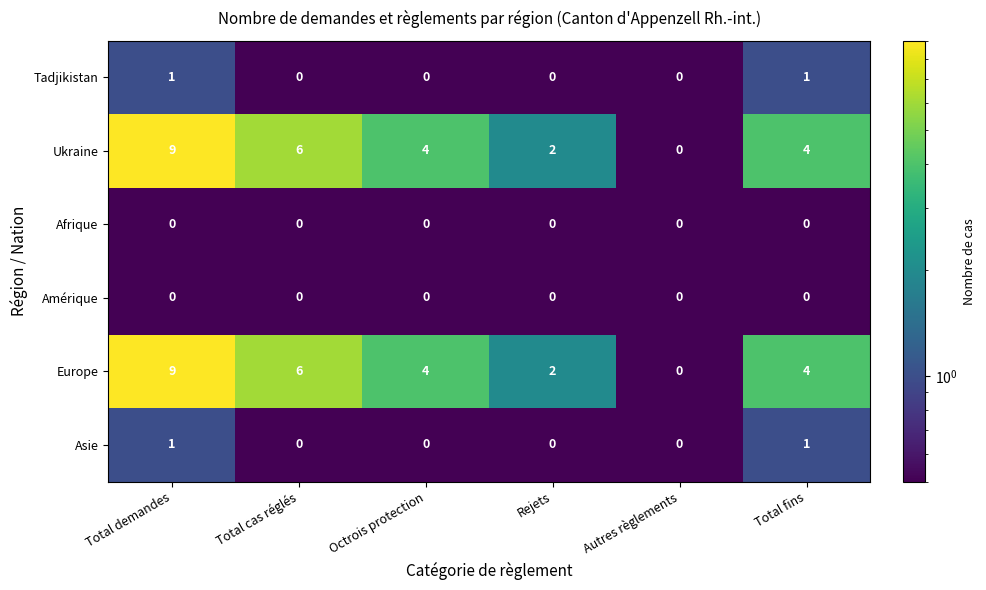

True or false: Europe has a value of 9 at Total demandes.

True